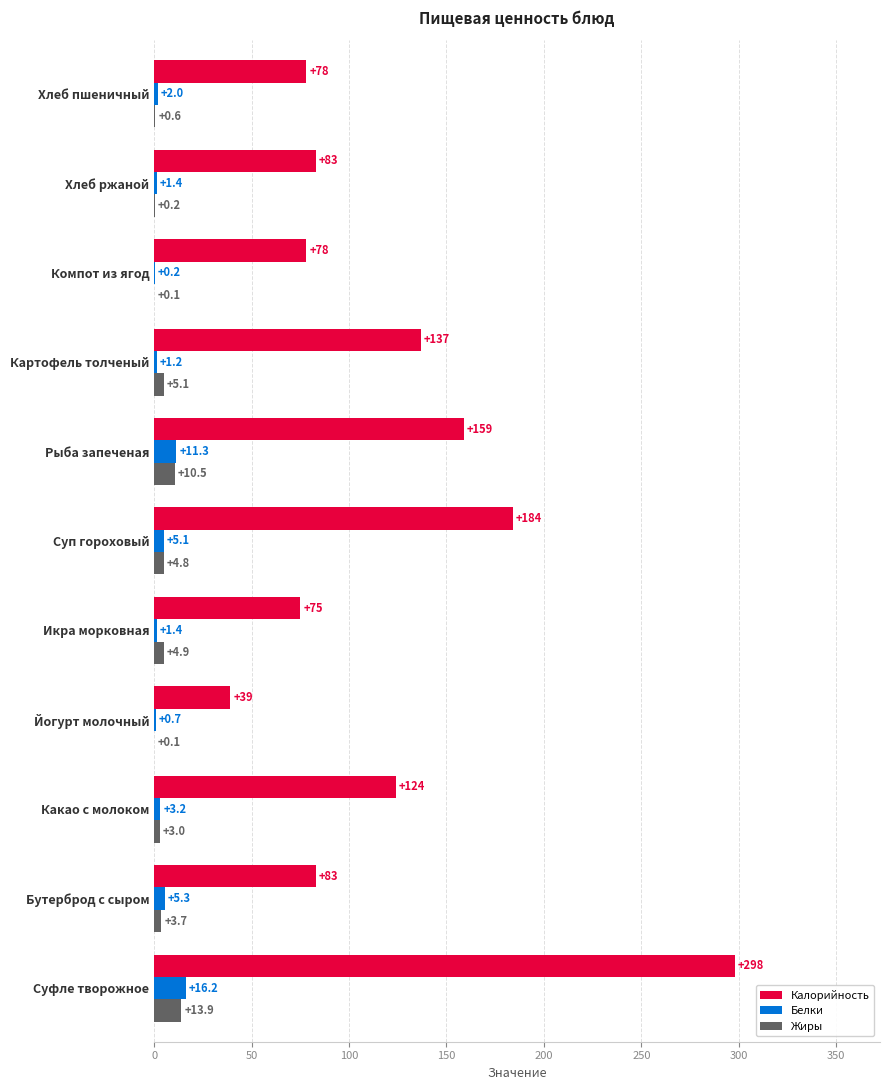

Between Суфле творожное and Рыба запеченая, which series saw the biggest shift?

Калорийность